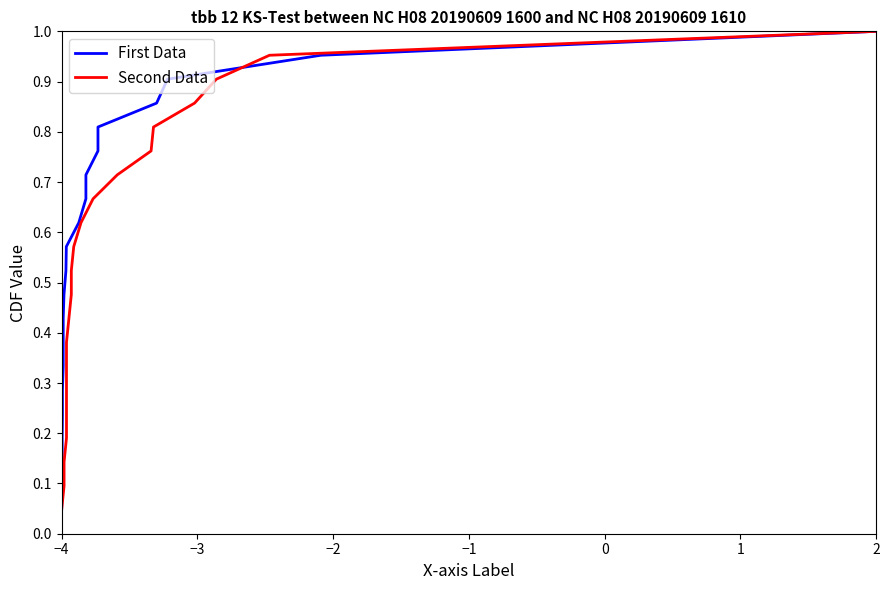

Reading right to left, extract all data points from this chart.

First Data: 1.0	1.0	0.9	0.9	0.8	0.8	0.7	0.7	0.6	0.6	0.5	0.5	0.4	0.4	0.3	0.3	0.2	0.2	0.1	0.1	0.0
Second Data: 1.0	1.0	0.9	0.9	0.8	0.8	0.7	0.7	0.6	0.6	0.5	0.5	0.4	0.4	0.3	0.3	0.2	0.2	0.1	0.1	0.0